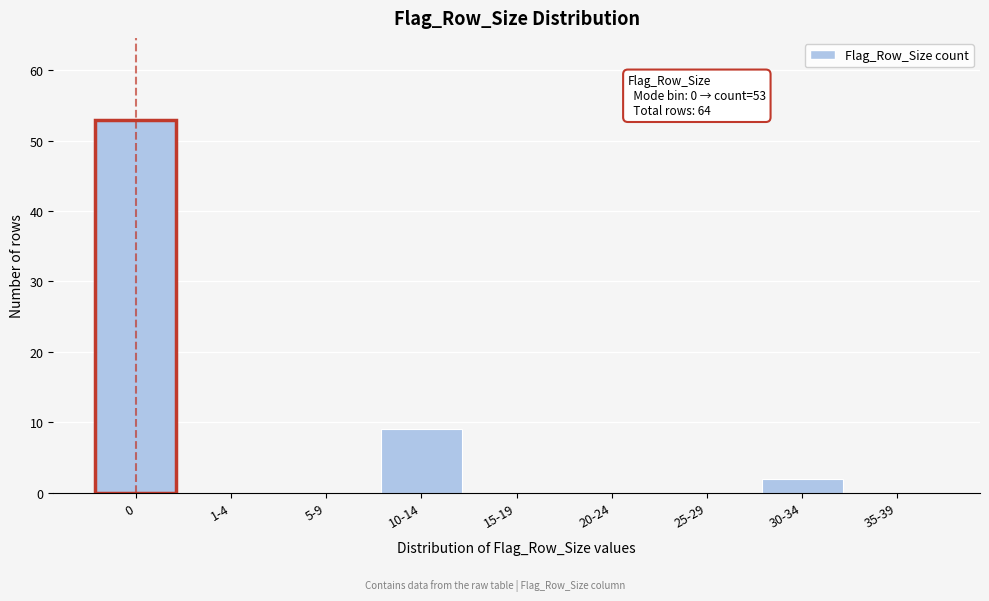

Reading right to left, extract all data points from this chart.

35-39=0	30-34=2	25-29=0	20-24=0	15-19=0	10-14=9	5-9=0	1-4=0	0=53